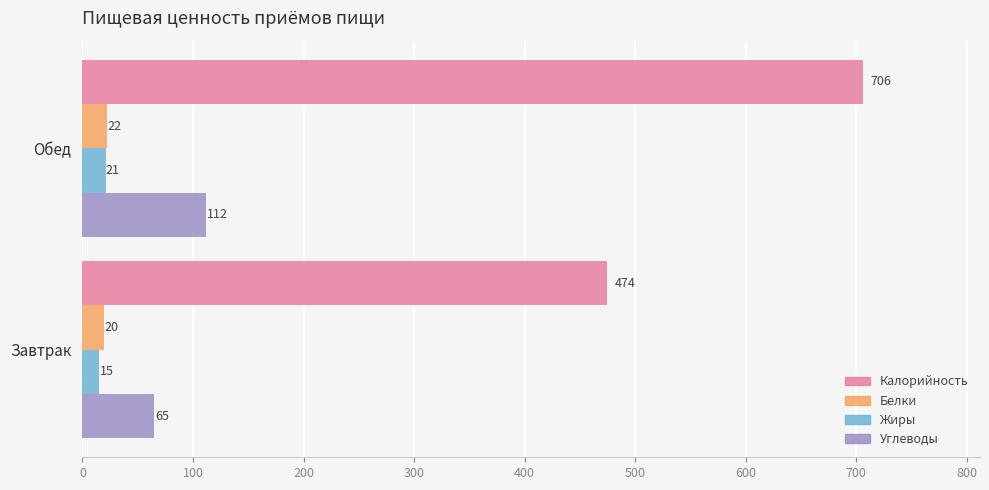

Where is Калорийность nearest to the value 590?

Завтрак